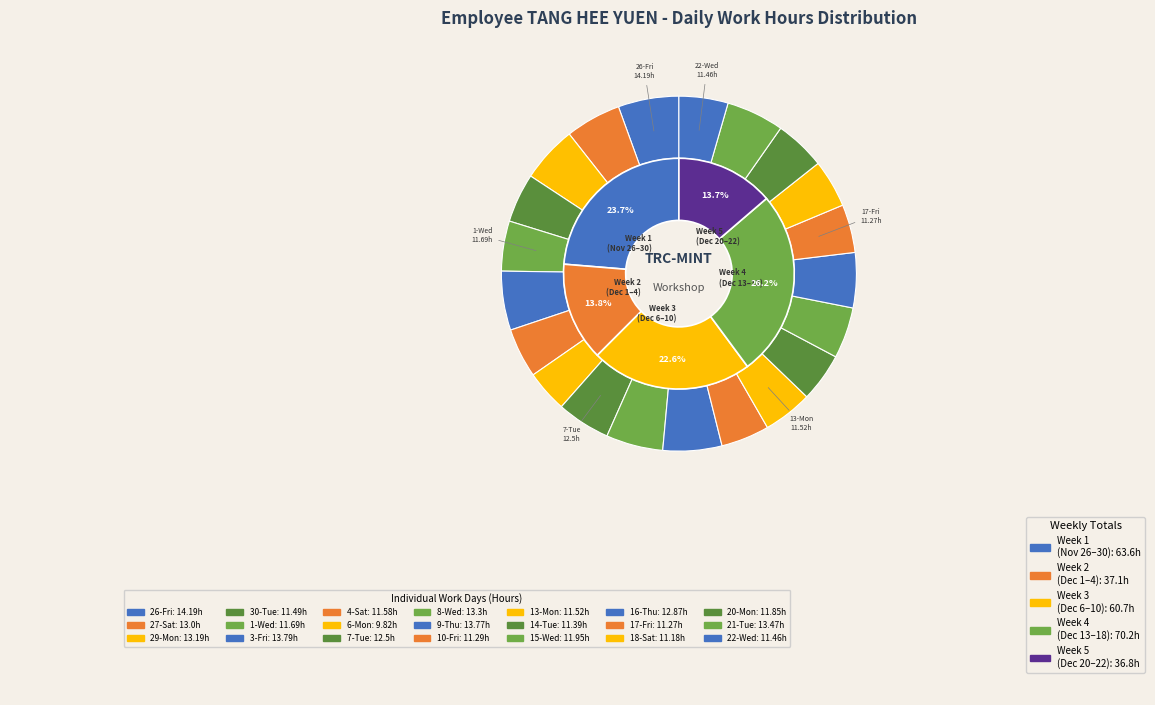

To the nearest percent, what is the difference between the largest and smallest slice percentages?

2%